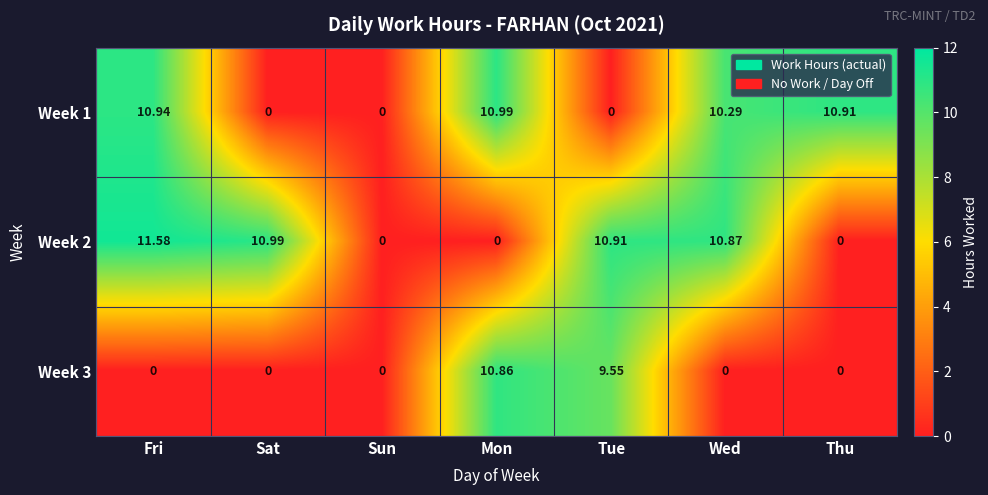

At which label does Week 1 first exceed 10?

Fri